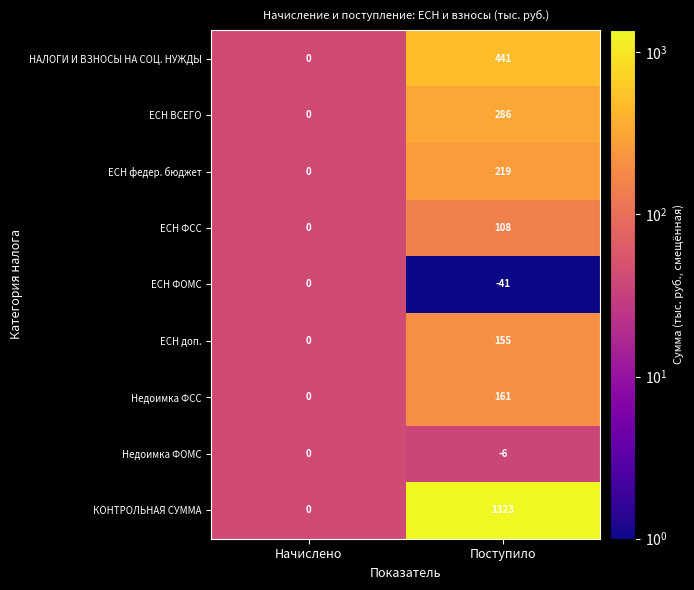

At which category does the chart reach its peak across all series?

Поступило